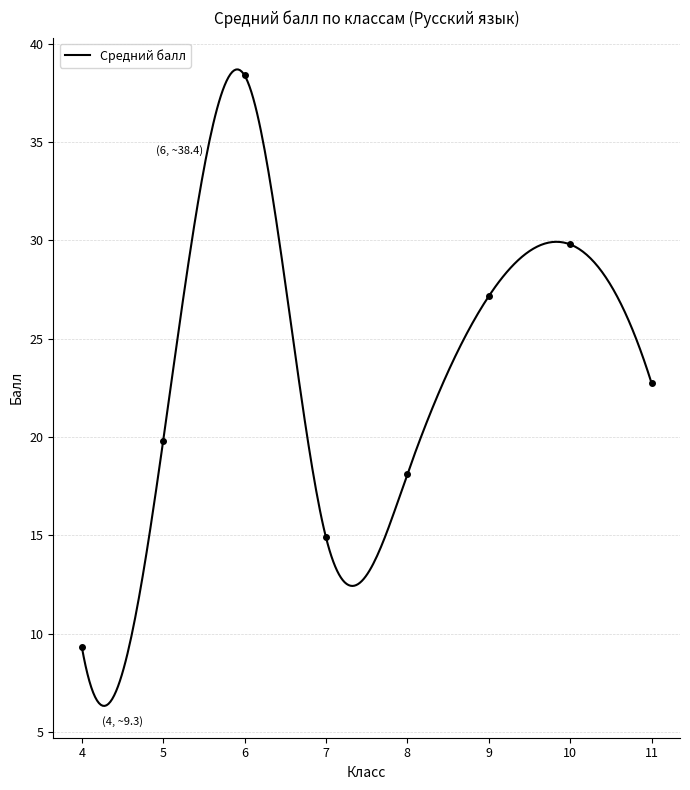

What is the highest value of the Средний балл series?

38.7